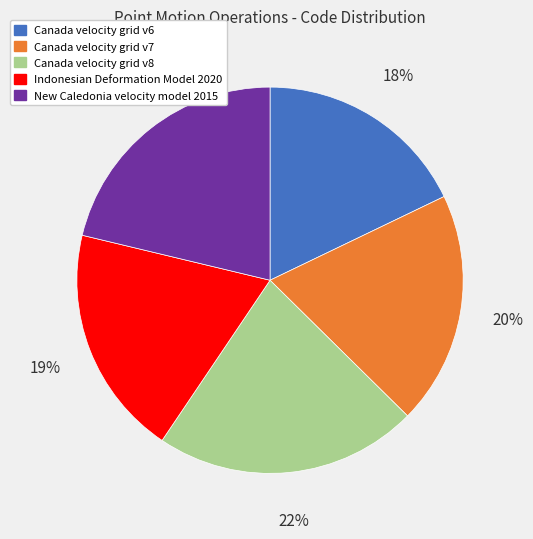

How many slices are in this pie chart?

5